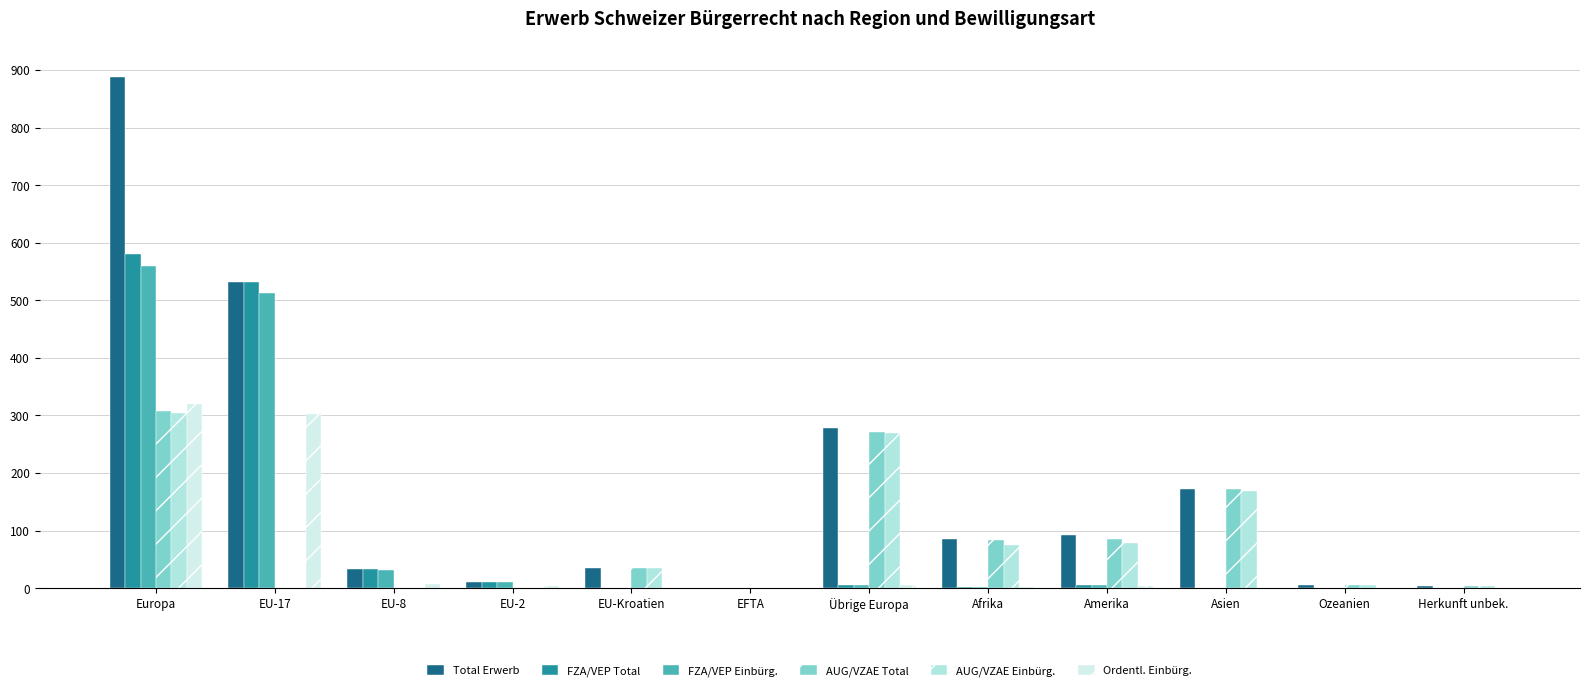

Which category has the highest value in the Ordentl. Einbürg. series?

Europa